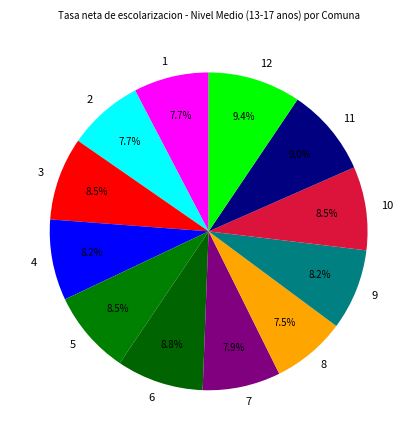

Between 2 and 3, which is larger?

3